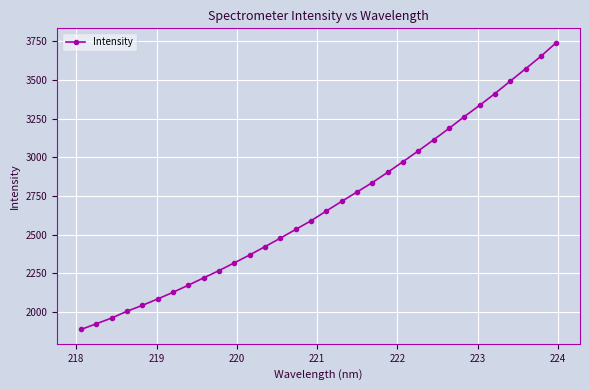

What is the average value?

2689.7